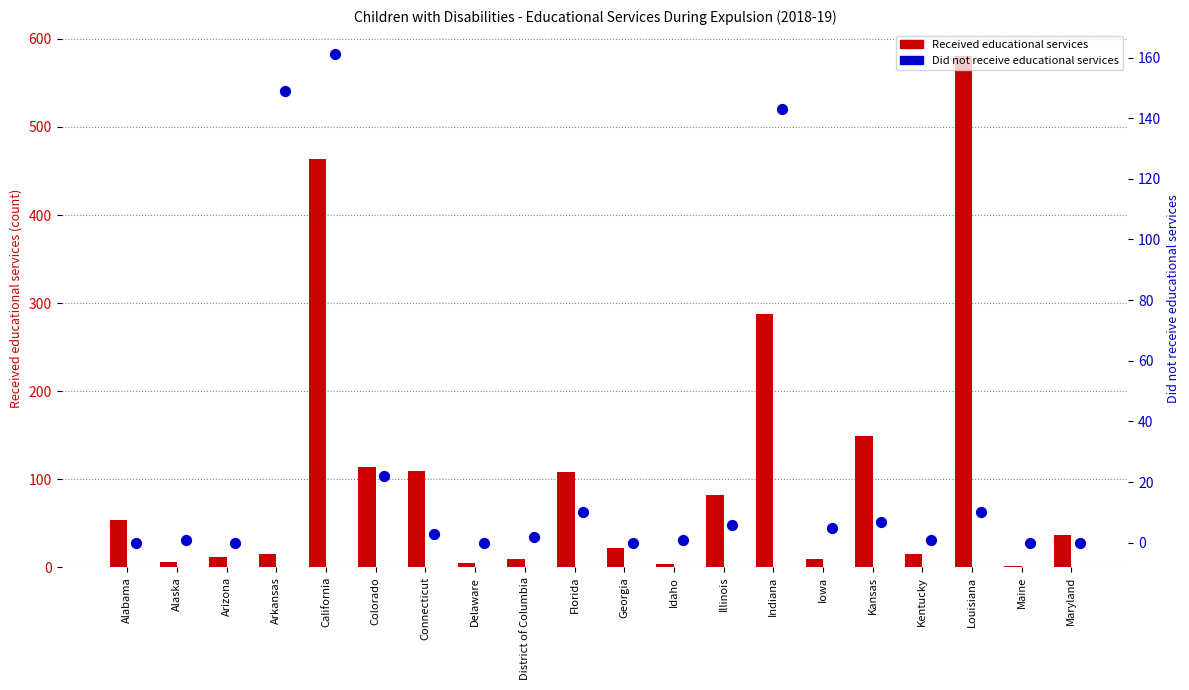

What is the total value across all series at Alaska?

7